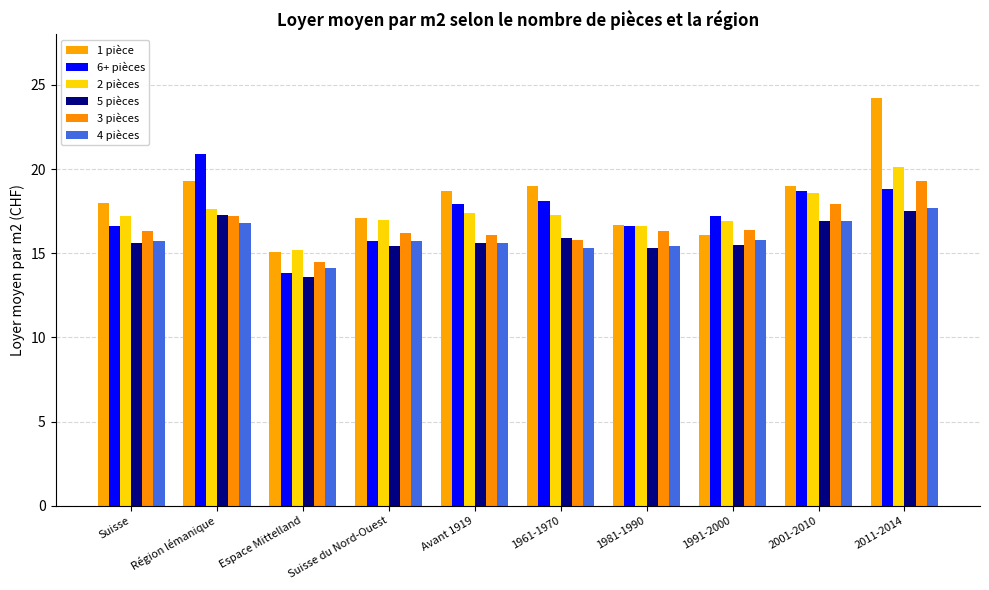

What is the difference between the second highest and second lowest values in the 5 pièces series?

2.0